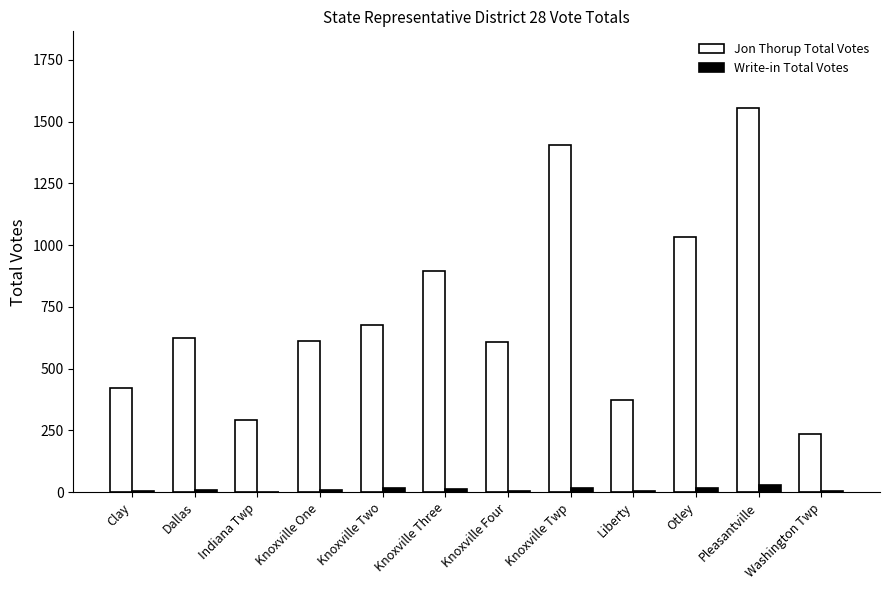

True or false: Jon Thorup Total Votes has a value of 293 at Indiana Twp.

True